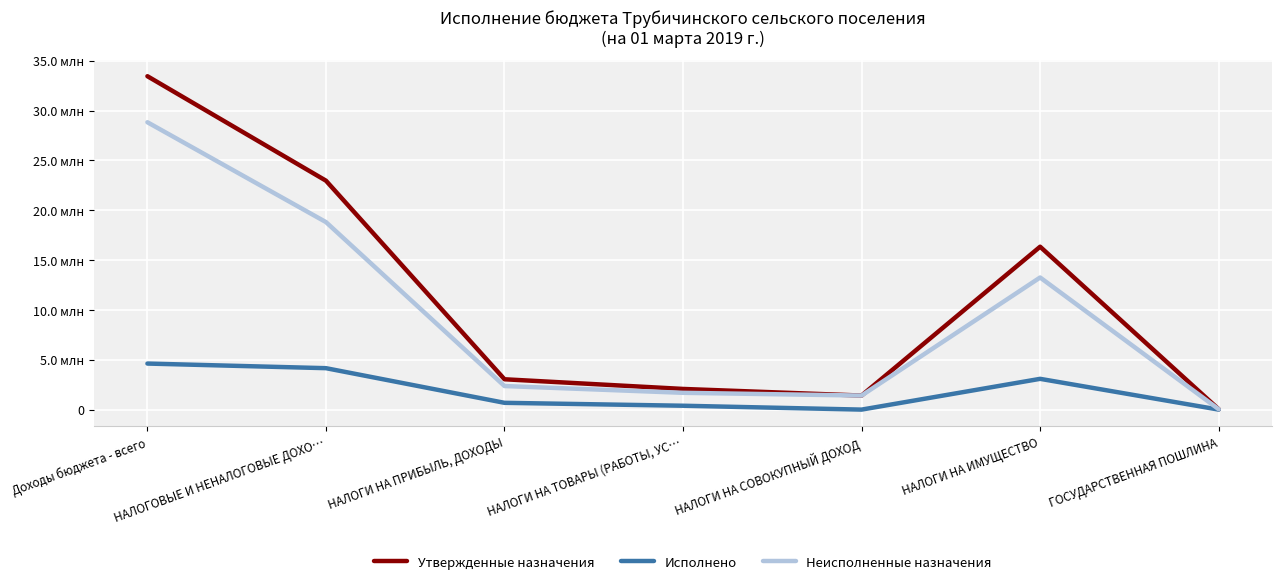

Does the chart have visible grid lines?

Yes